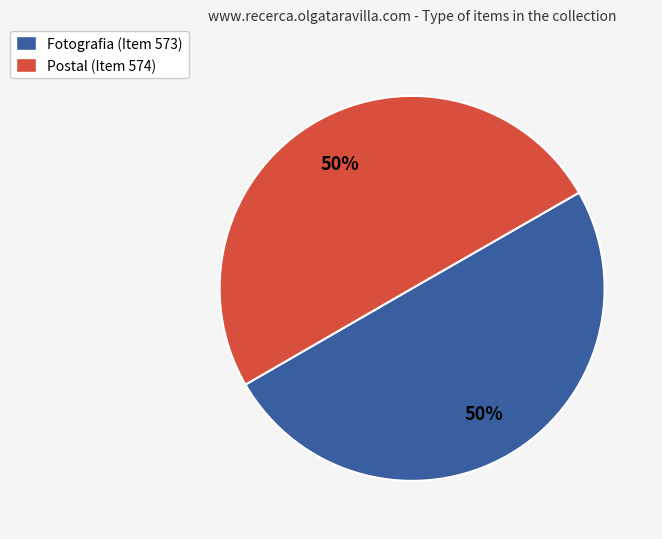

The Fotografia (Item 573) slice represents 50% of the pie. True or false?

True